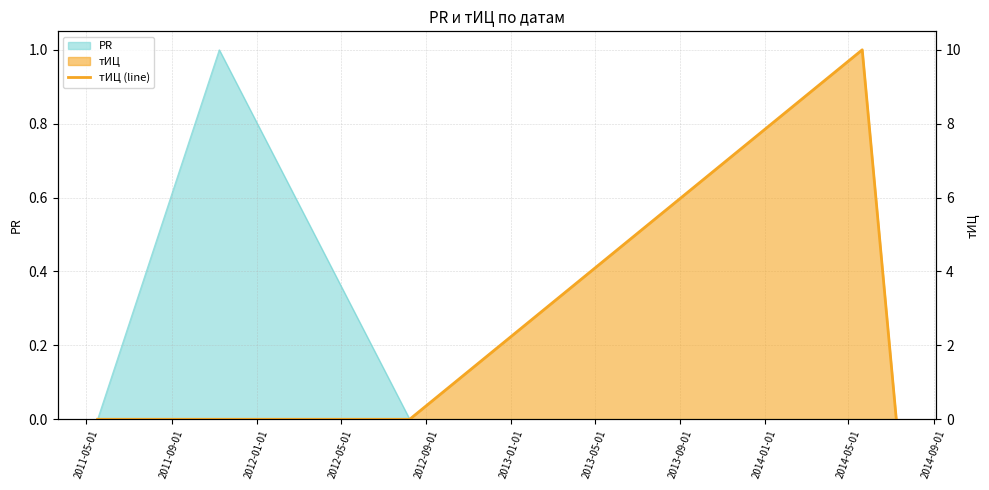

At which label is the value closest to 5?

2011-05-01